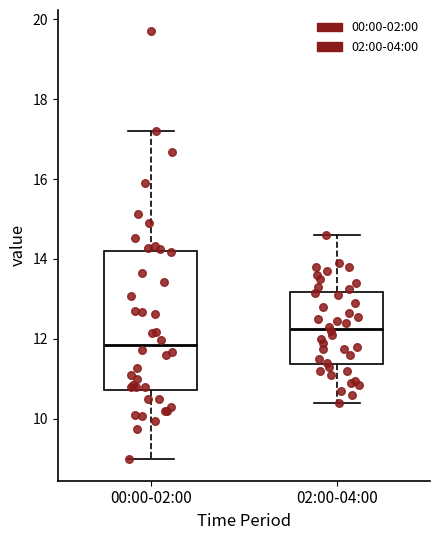

Which box is the tallest, from its lower edge to its upper edge?

00:00-02:00